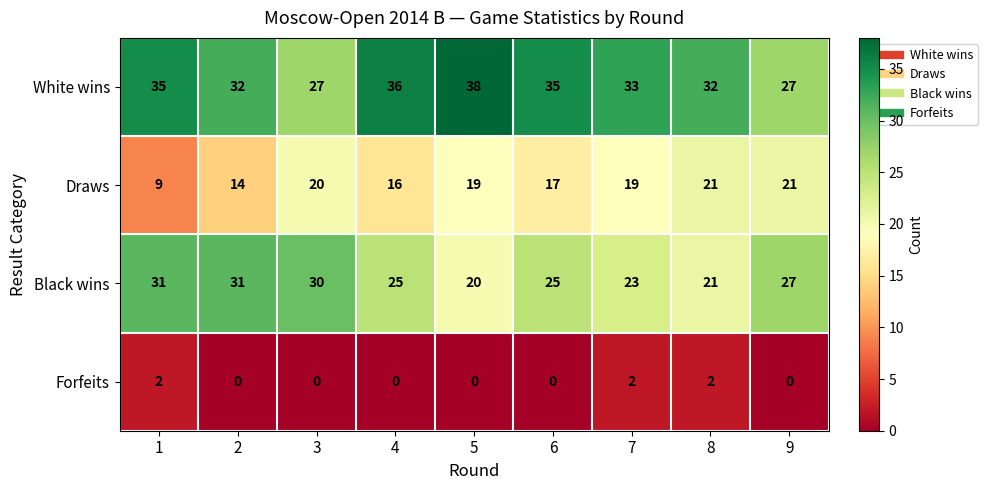

True or false: White wins has a value of 27 at 3.

True